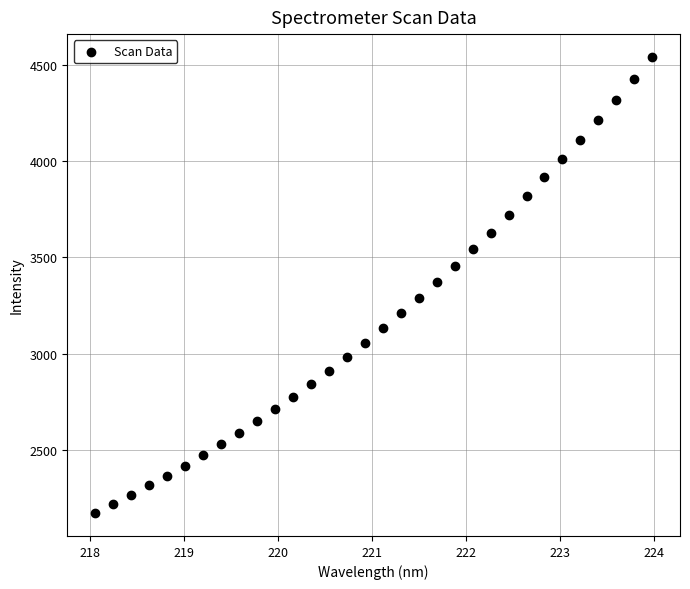

What is the range of Y values (max minus min)?

2372.3